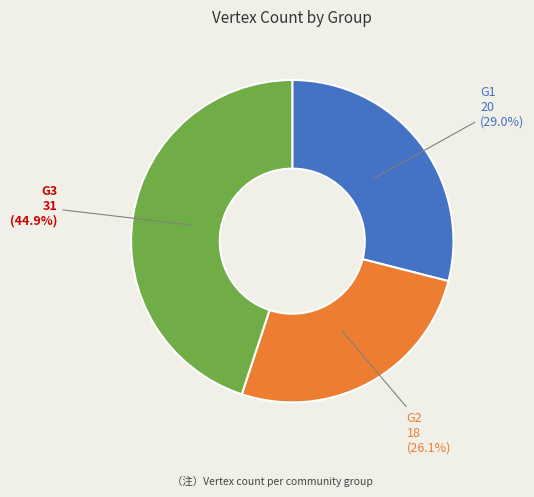

Which category has the biggest portion of the pie?

G3